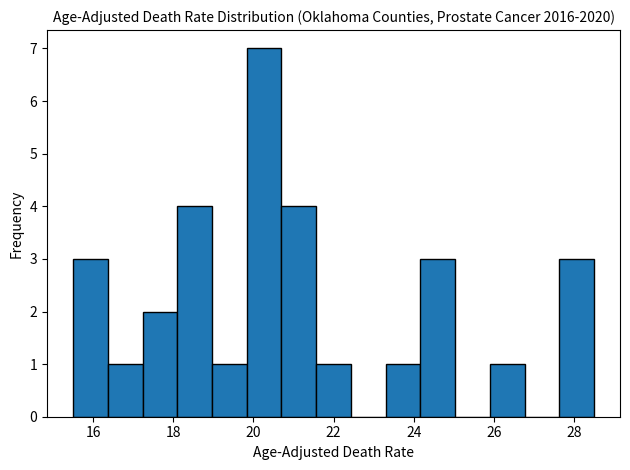

Reading left to right, list every bar in this chart as the range it spans on the x-axis followed by its height. Neither the bar edges nor the heights are printed on the chart, so give them approximately, as read against the axes.

15.6 to 16.4: 3
16.4 to 17.2: 1
17.2 to 18.2: 2
18.2 to 19.0: 4
19.0 to 19.8: 1
19.8 to 20.8: 7
20.8 to 21.6: 4
21.6 to 22.4: 1
22.4 to 23.4: 0
23.4 to 24.2: 1
24.2 to 25.0: 3
25.0 to 26.0: 0
26.0 to 26.8: 1
26.8 to 27.6: 0
27.6 to 28.6: 3